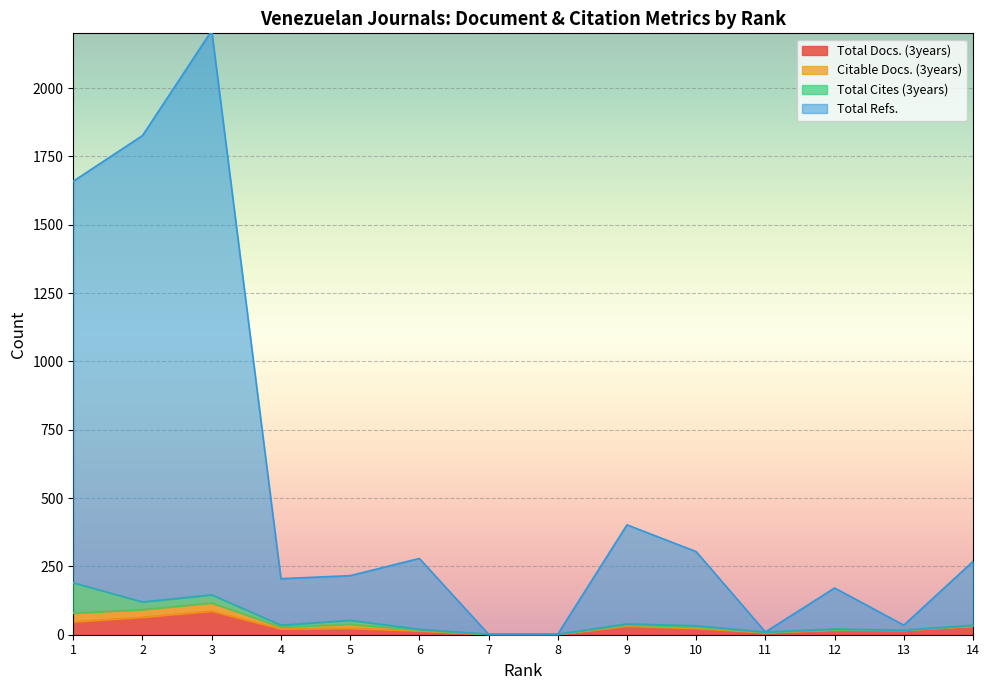

The Total Refs. series shows 2397 at 1. True or false?

False